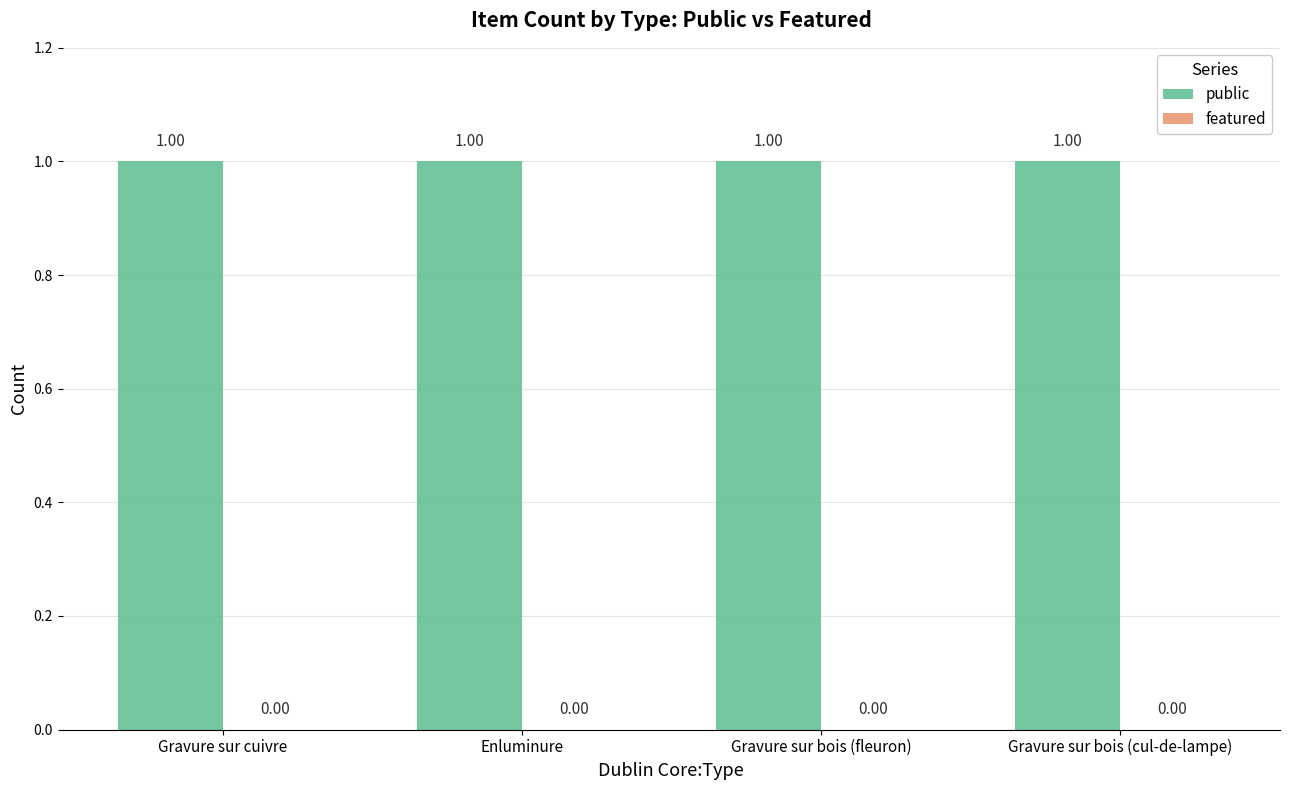

What is the maximum value shown in the chart?

1